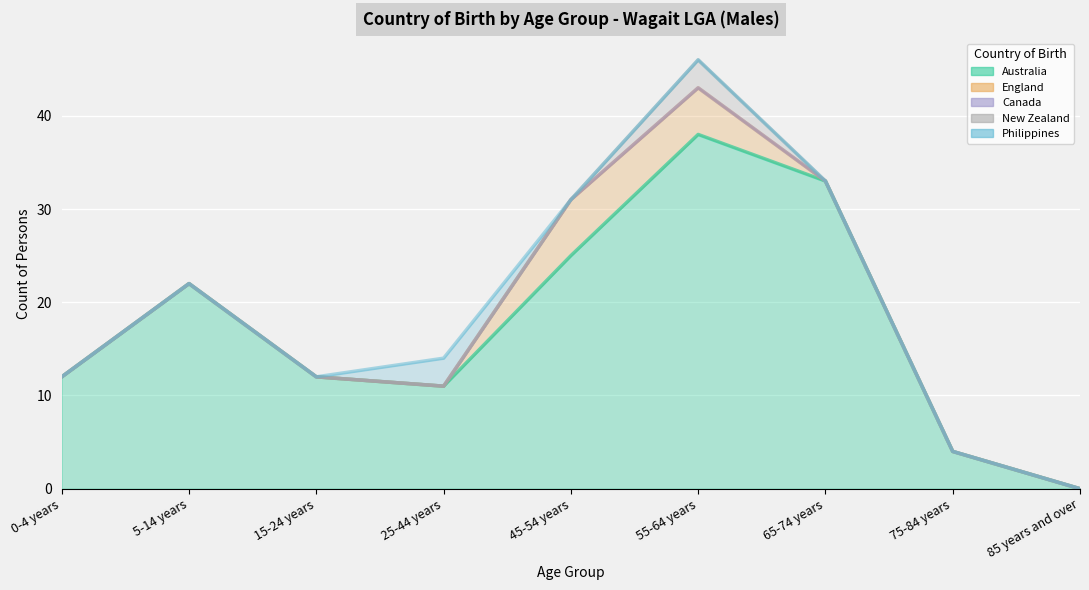

True or false: Canada has a value of 0 at 15-24 years.

True